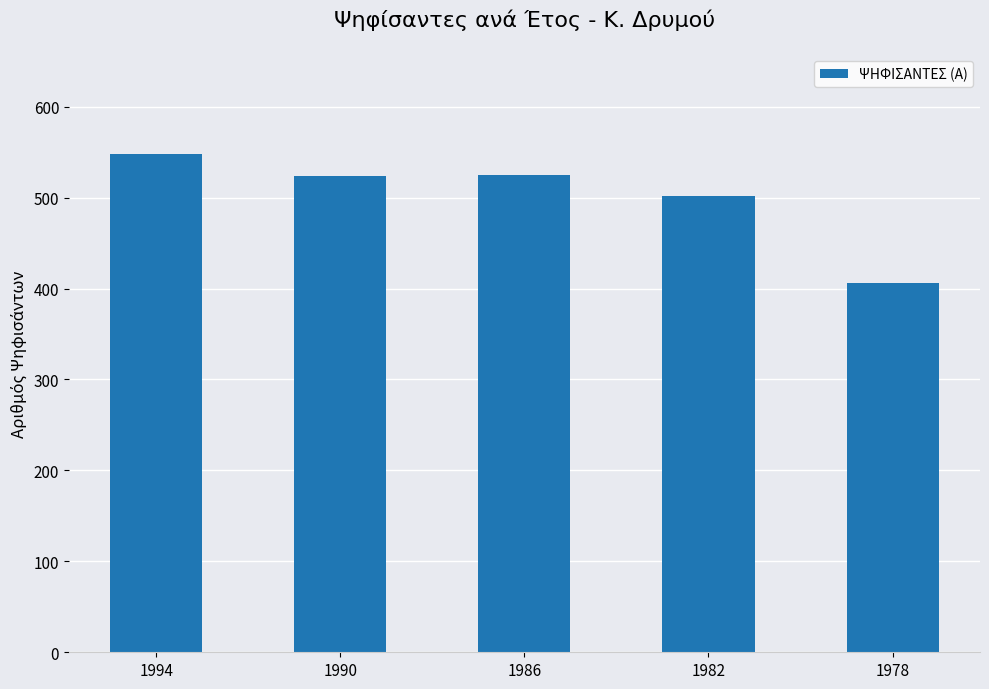

What is the difference between the maximum and minimum values?

142